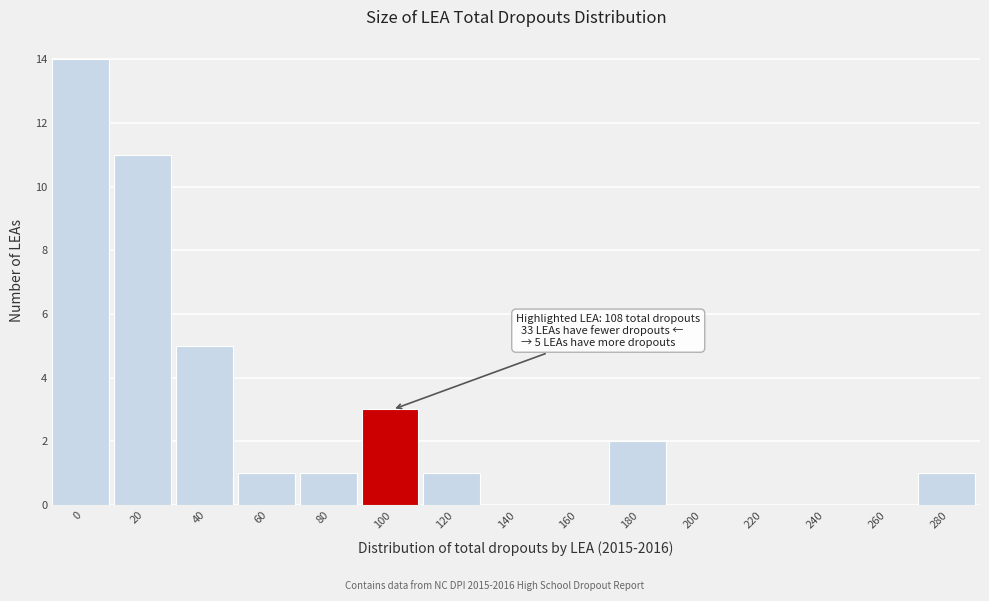

Reading right to left, list all the values displayed in this chart.

280=1	260=0	240=0	220=0	200=0	180=2	160=0	140=0	120=1	100=3	80=1	60=1	40=5	20=11	0=14